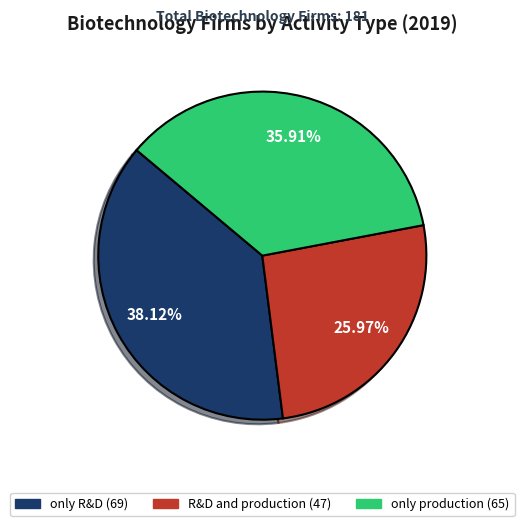

To the nearest percent, what is the difference between the largest and smallest slice percentages?

12%